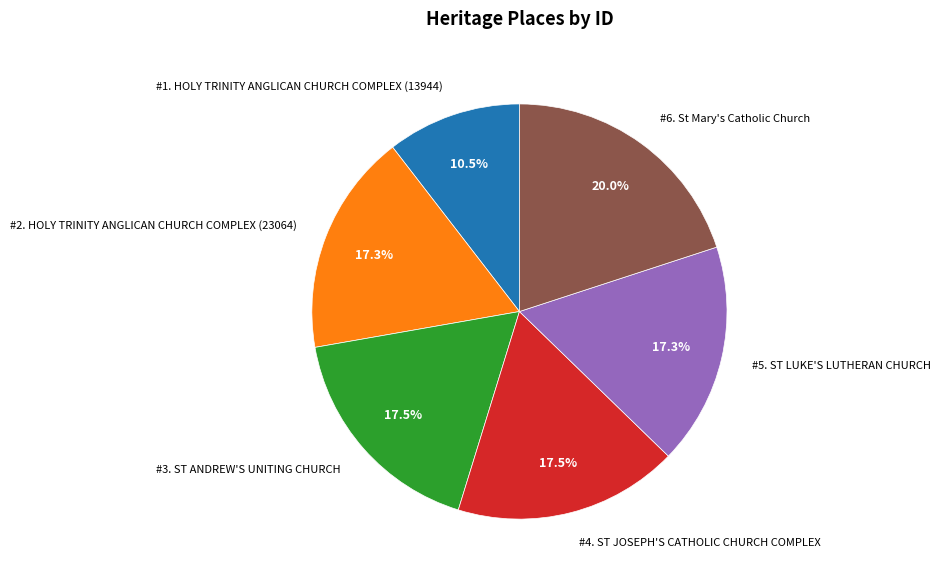

What is the ratio of the value at #2. HOLY TRINITY ANGLICAN CHURCH COMPLEX (23064) to the value at #5. ST LUKE'S LUTHERAN CHURCH?

1.0